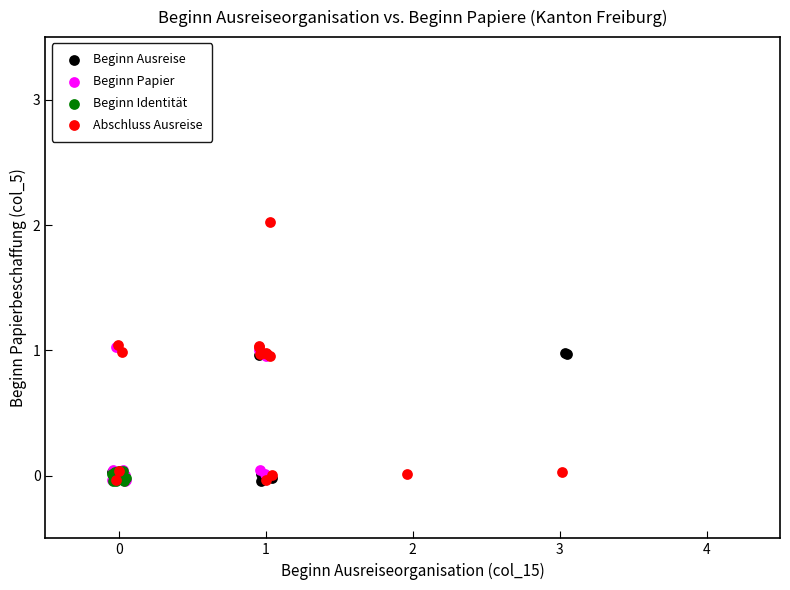

Which series contains the highest Y value?

Abschluss Ausreise